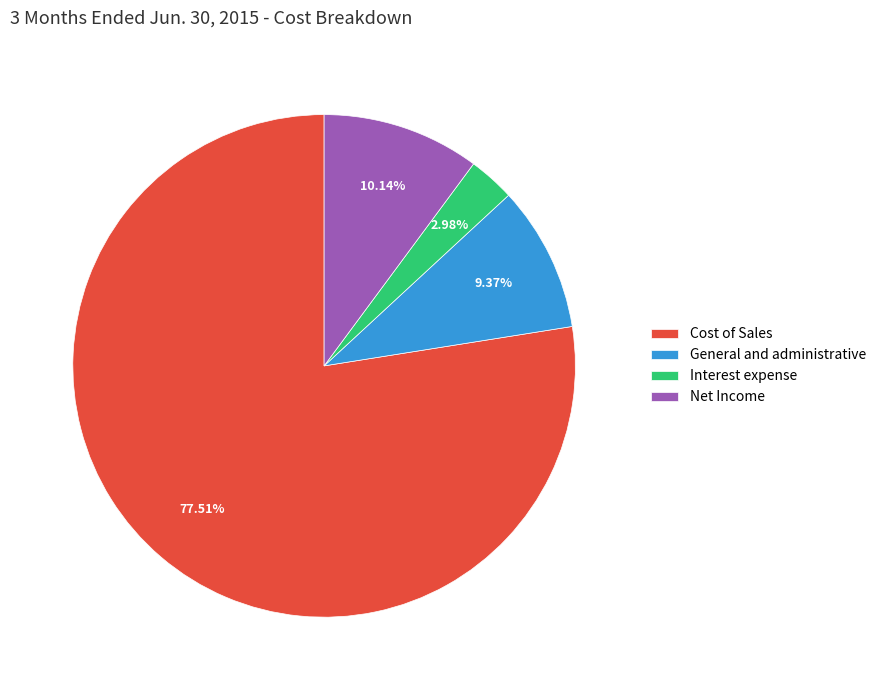

Is it true that General and administrative is 1% of the pie?

False